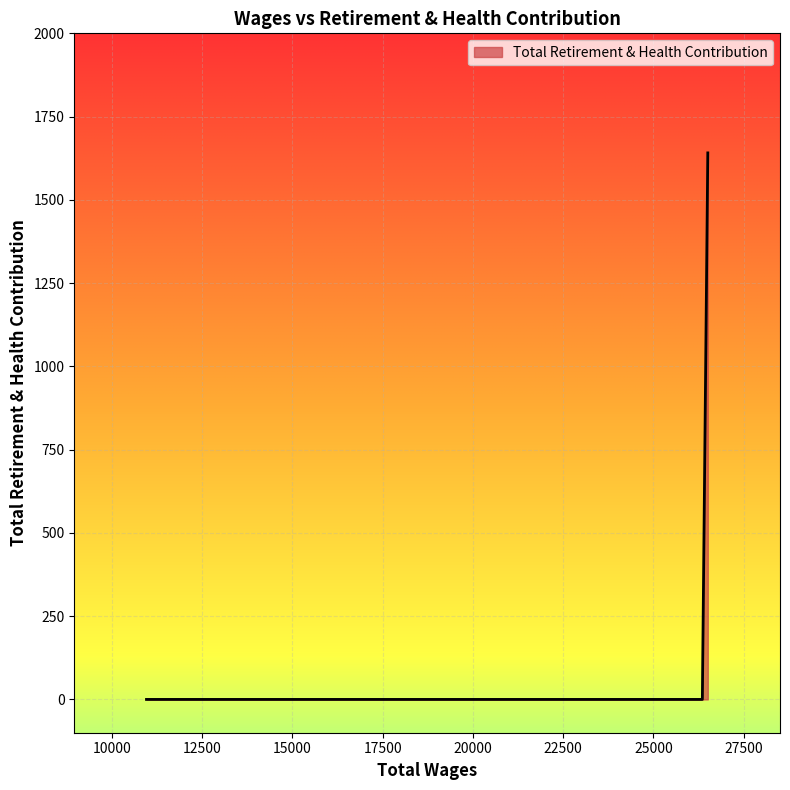

How many categories are shown in the chart?

3